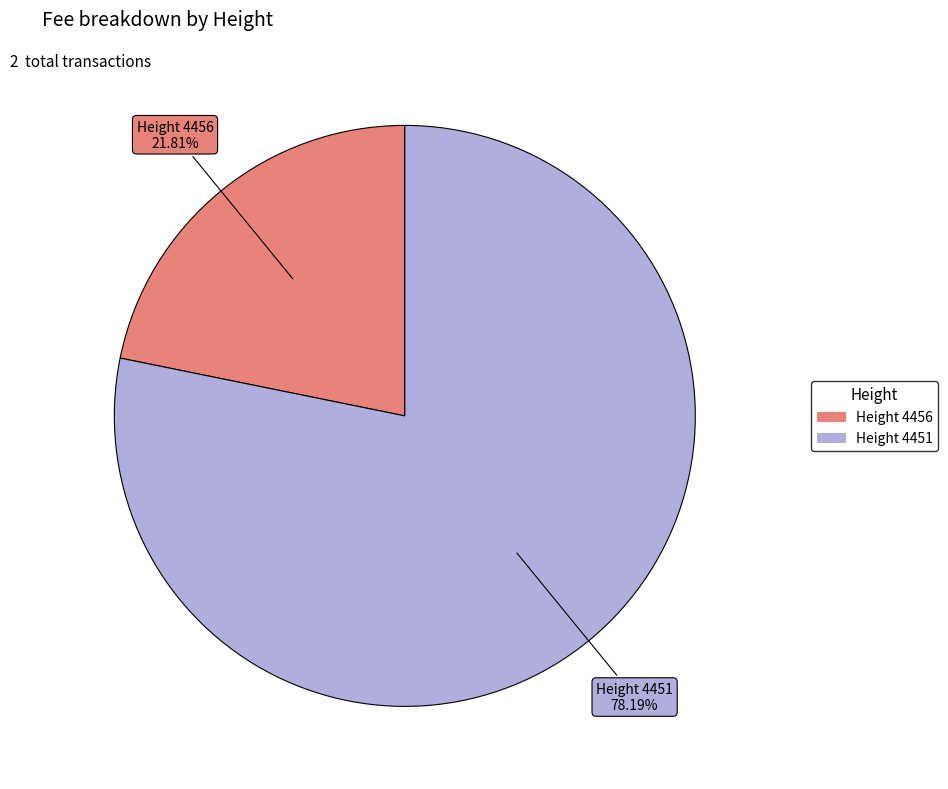

Is there any slice that represents more than half of the pie?

Yes